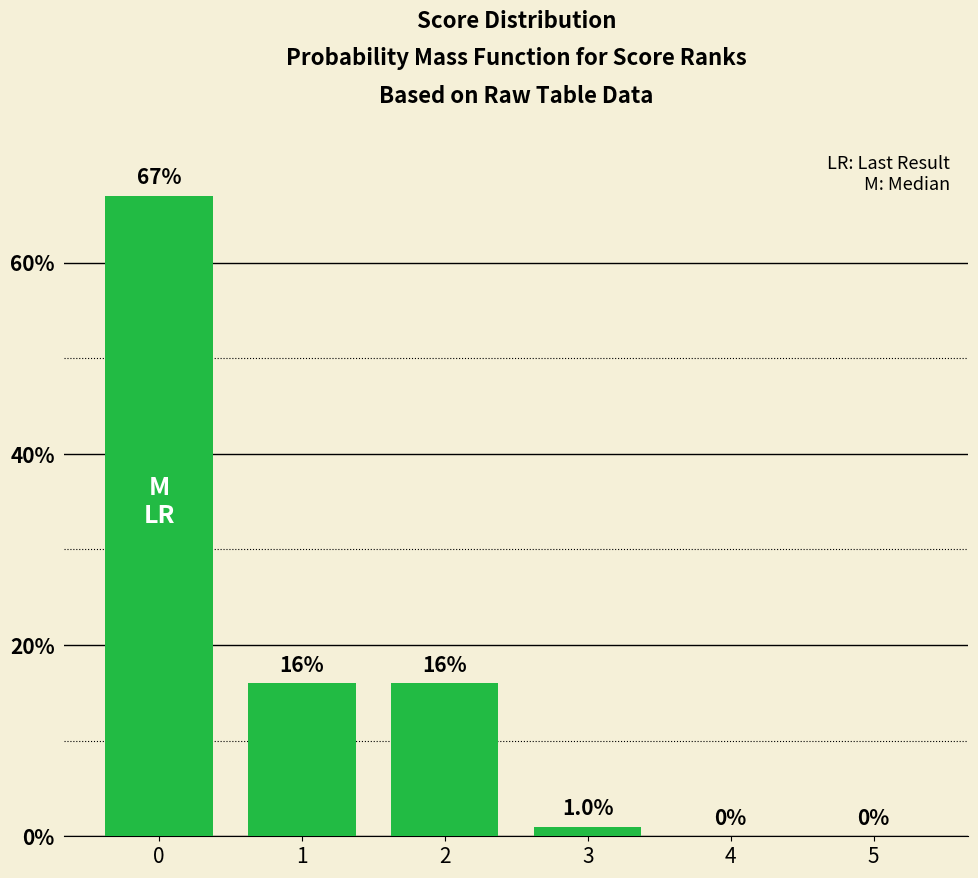

The chart shows a value of 0.3 at 0. True or false?

False